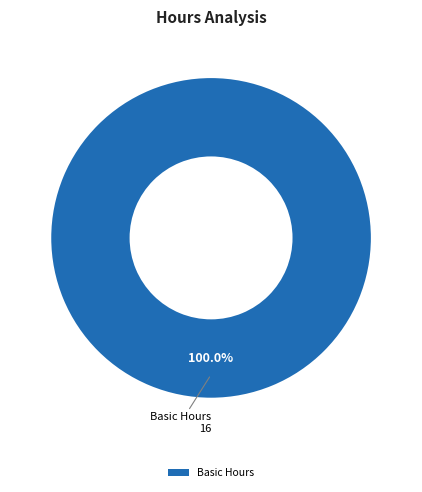

Is there a majority slice in this chart?

Yes